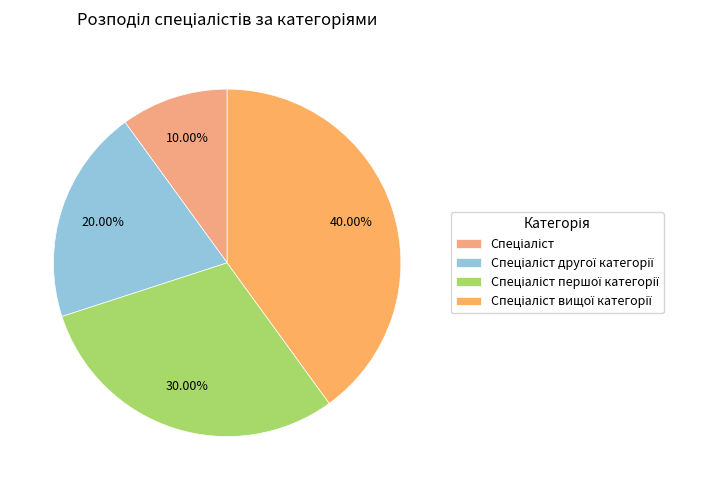

What percentage is the Спеціаліст першої категорії slice, to the nearest percent?

30%